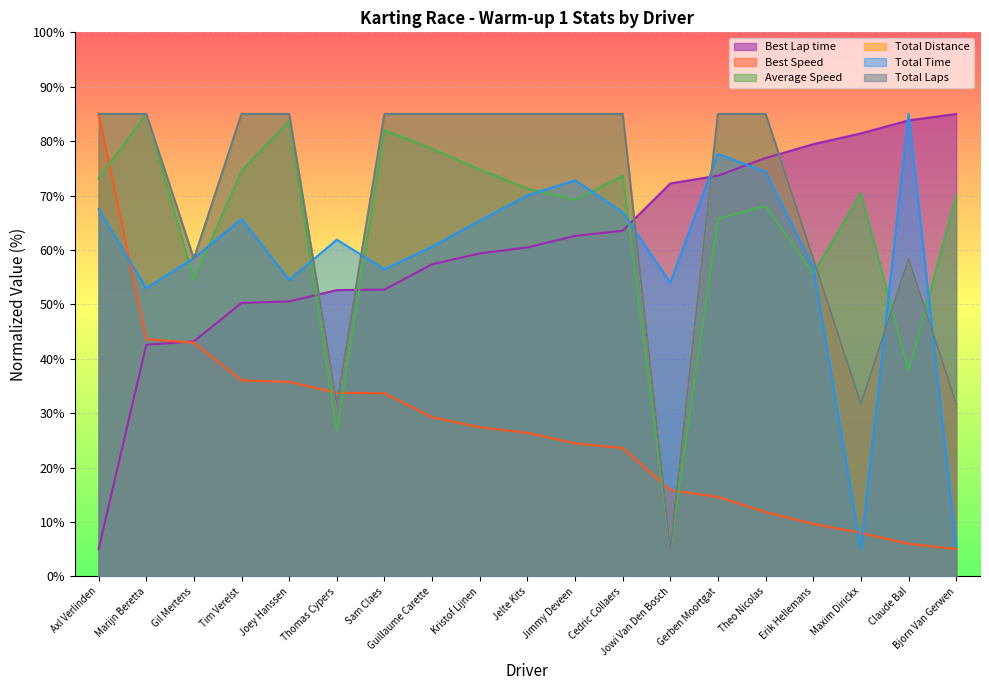

Count the number of categories in the chart.

19